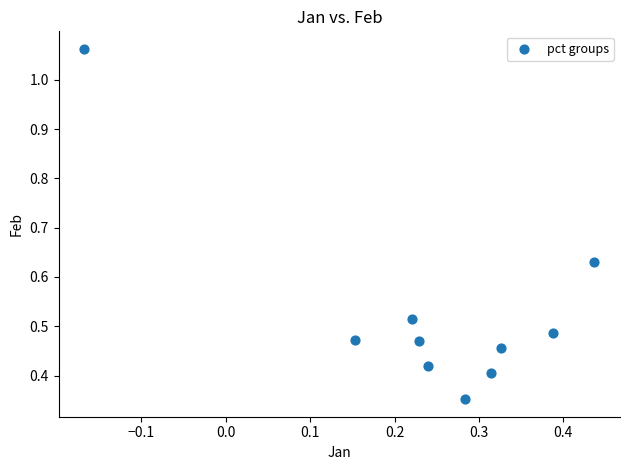

What is the range of Y values (max minus min)?

0.7